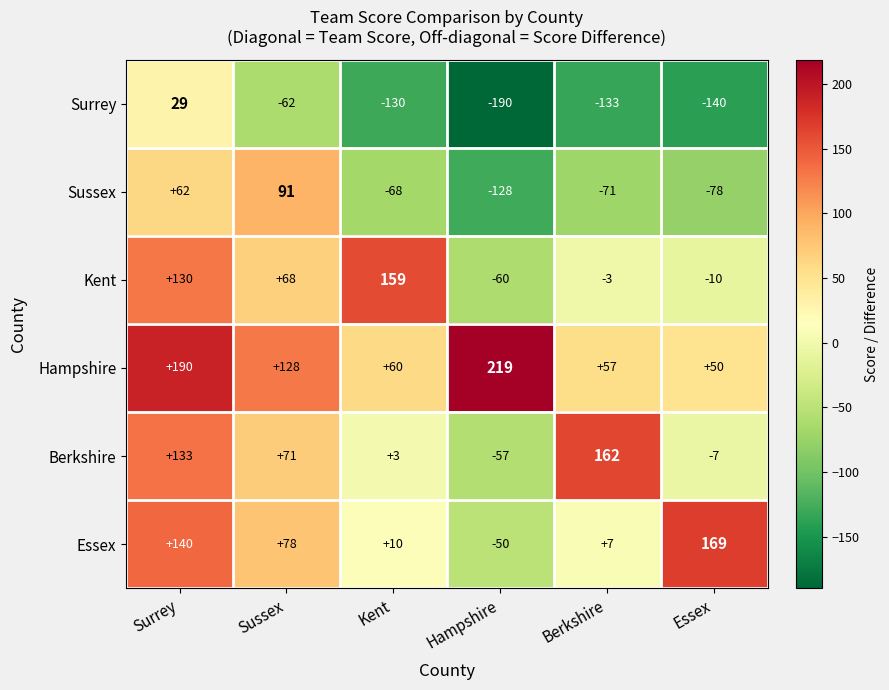

Which series changed the most between Sussex and Kent?

Sussex